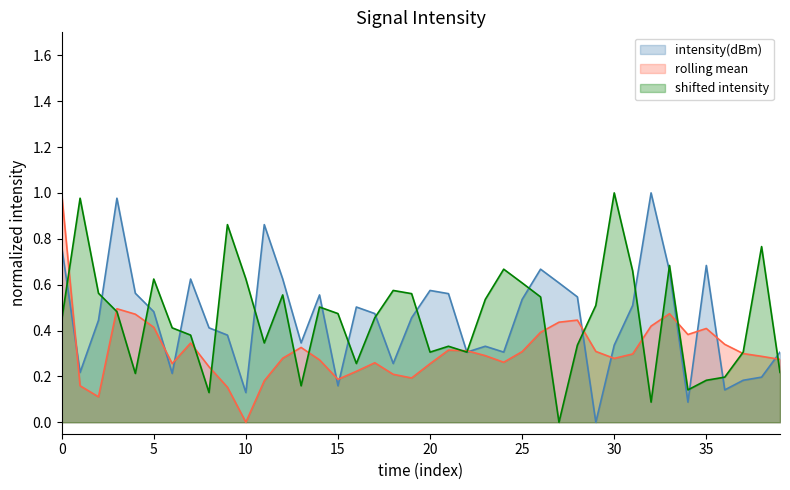

At which label is intensity(dBm) closest to 0?

29